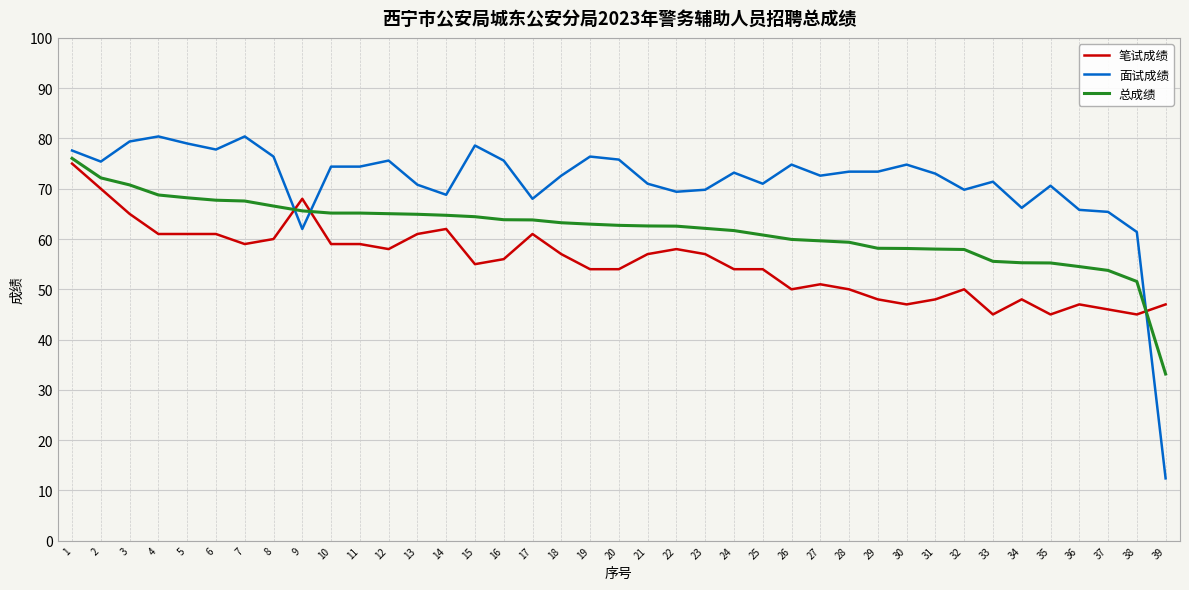

After their last crossing, which series has the higher values: 面试成绩 or 总成绩?

总成绩